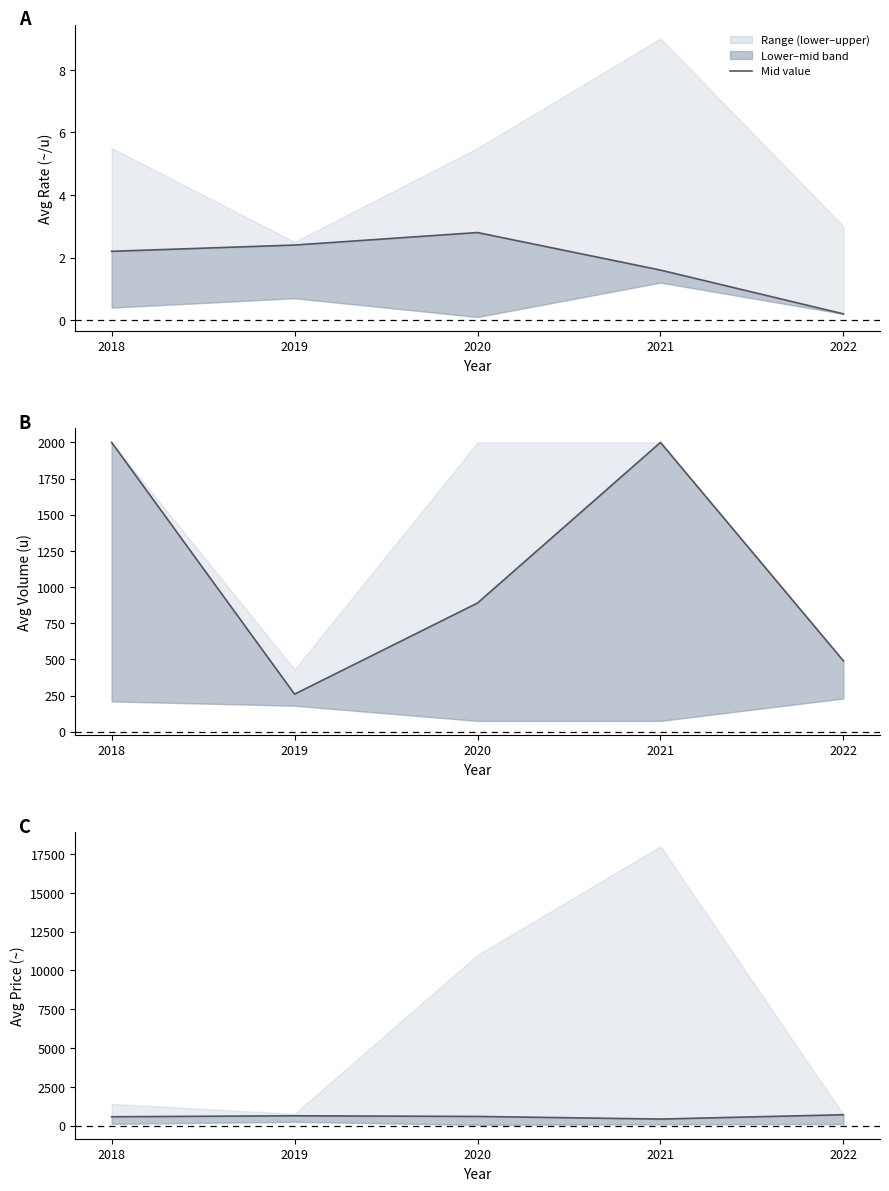

How many lines are shown in the chart?

1